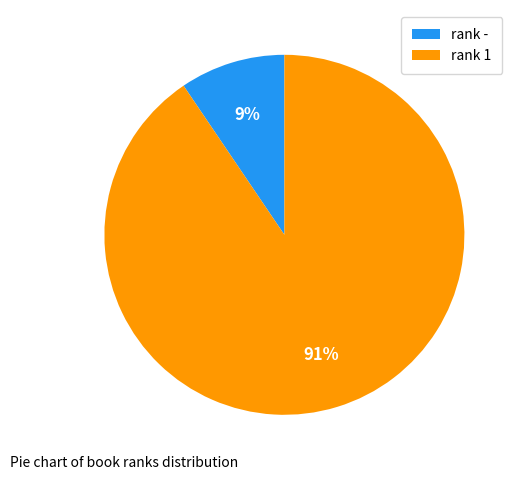

To the nearest percent, what is the average slice percentage?

50%